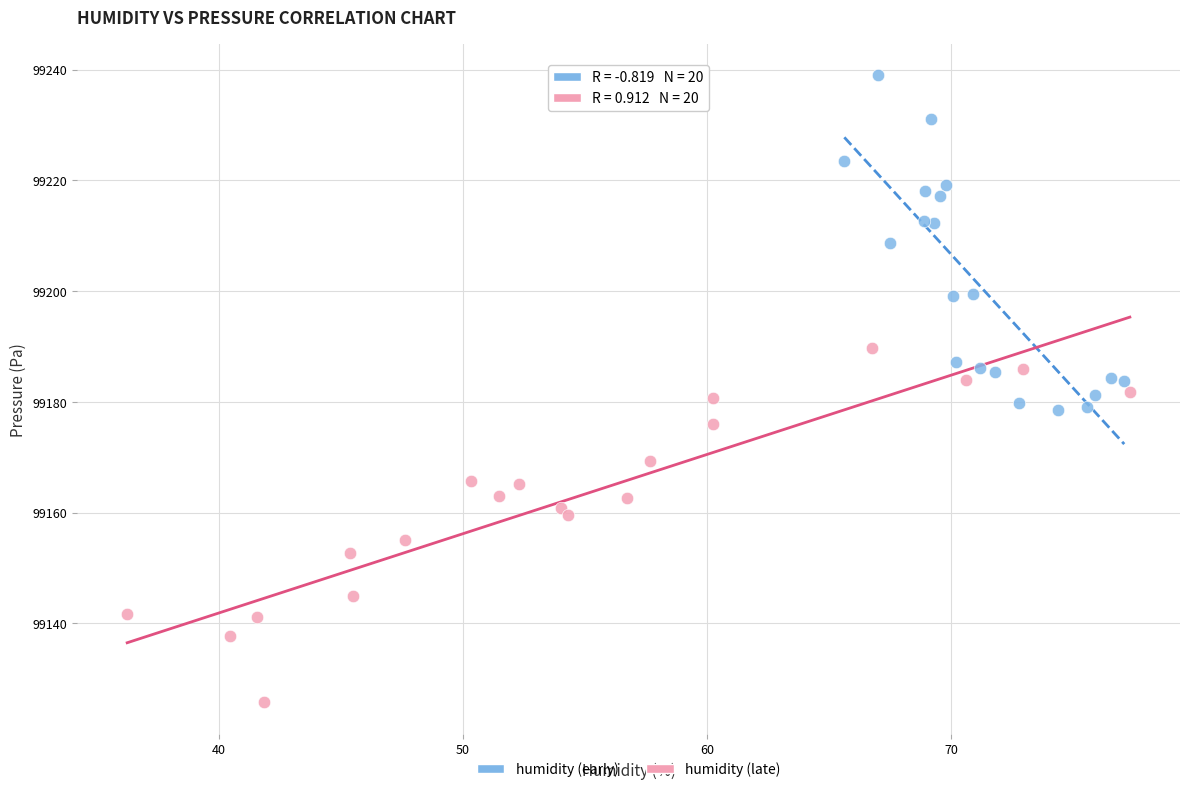

What are all the series names shown in the legend?

humidity (early), humidity (late)